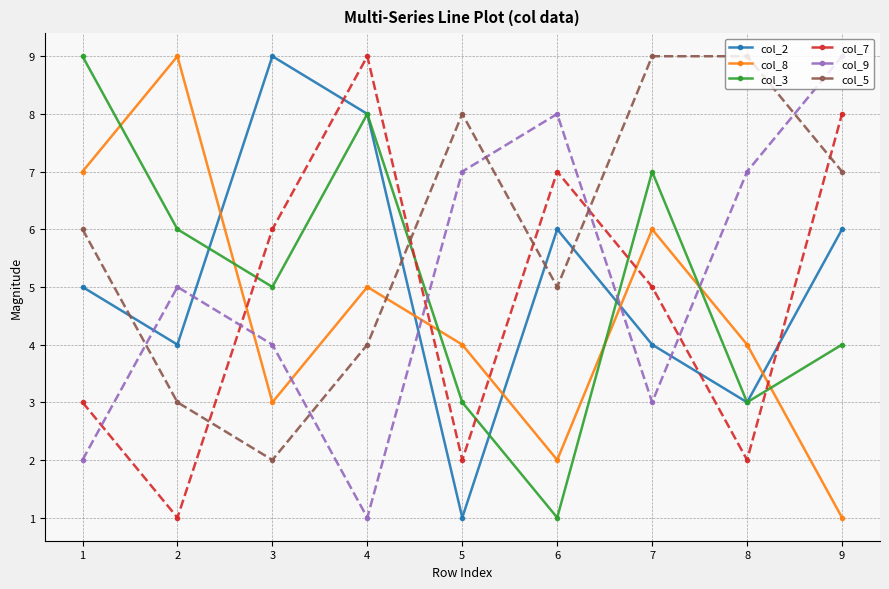

What is the difference between the maximum and minimum values in the col_2 series?

8